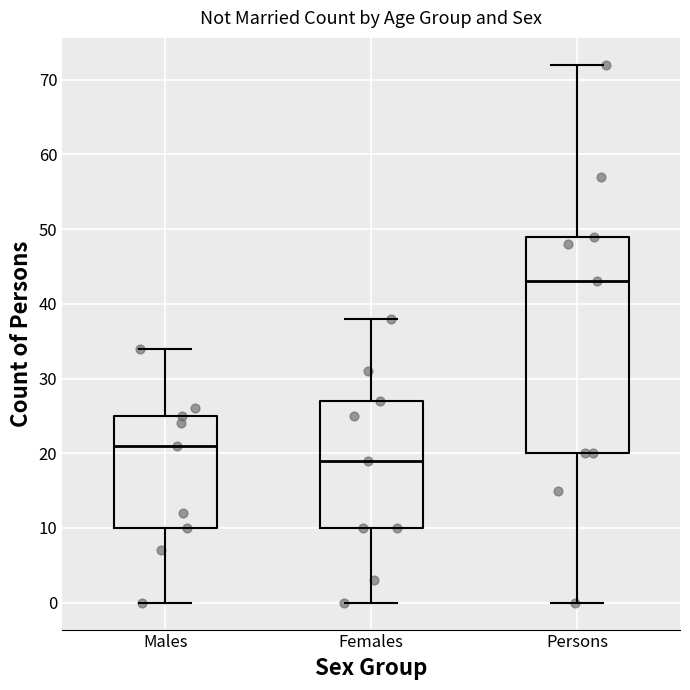

Reading left to right, read every box against the y-axis: the position of its median line, the range the box covers, and the ends of its whiskers. The values are not printed on the chart, so give them approximately, as read against the axis.

Males: median 21, box 10 to 25, whiskers 0 to 34
Females: median 19, box 10 to 27, whiskers 0 to 38
Persons: median 43, box 20 to 49, whiskers 0 to 72